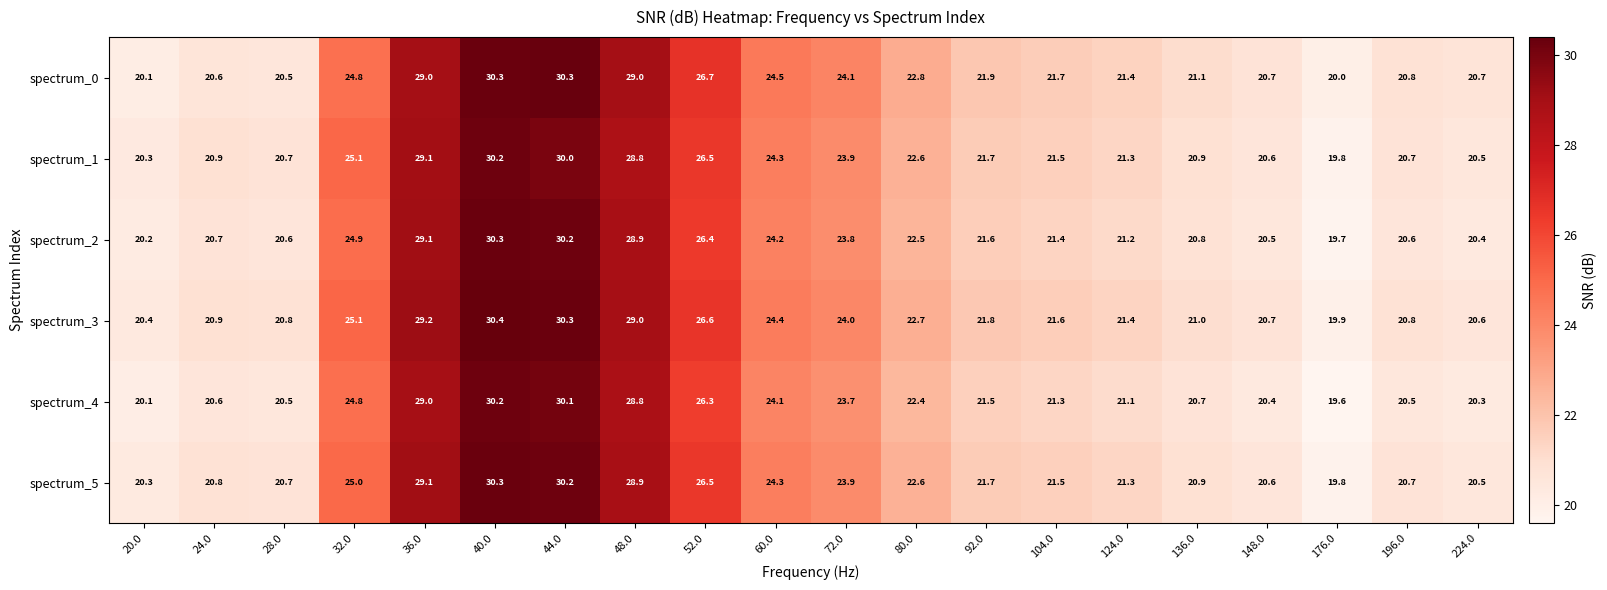

The value of spectrum_5 at 60.0 is 33.0. True or false?

False